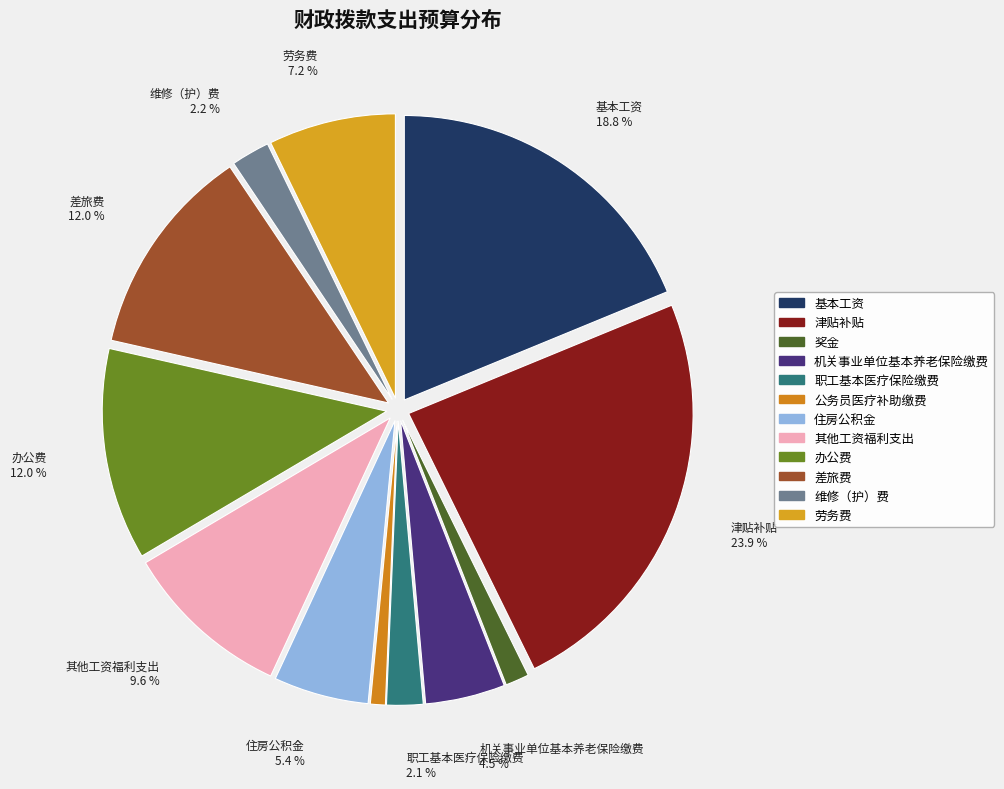

Which has a higher value, 办公费 or 劳务费?

办公费